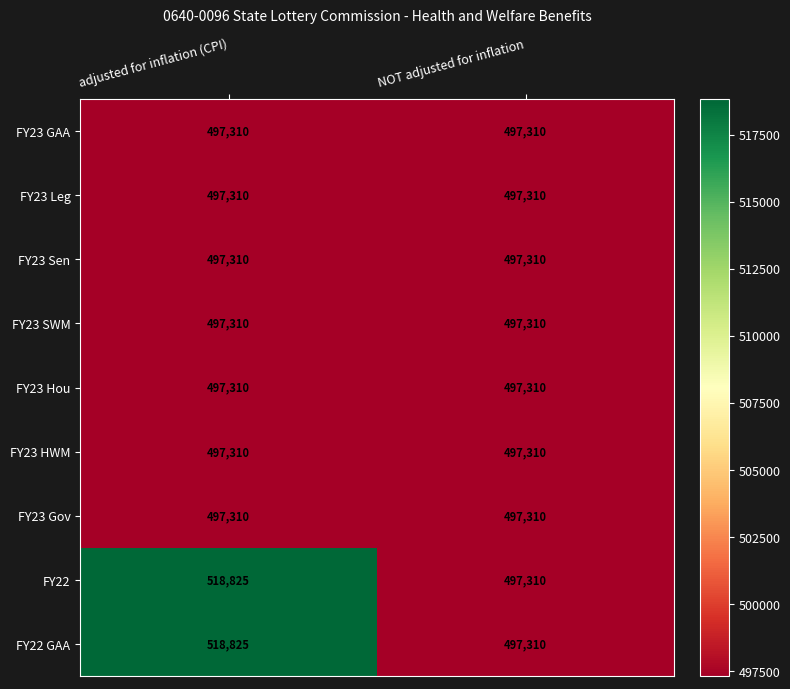

Reading right to left, list all the values displayed in this chart.

FY23 GAA: NOT adjusted for inflation=497310	adjusted for inflation (CPI)=497310
FY23 Leg: NOT adjusted for inflation=497310	adjusted for inflation (CPI)=497310
FY23 Sen: NOT adjusted for inflation=497310	adjusted for inflation (CPI)=497310
FY23 SWM: NOT adjusted for inflation=497310	adjusted for inflation (CPI)=497310
FY23 Hou: NOT adjusted for inflation=497310	adjusted for inflation (CPI)=497310
FY23 HWM: NOT adjusted for inflation=497310	adjusted for inflation (CPI)=497310
FY23 Gov: NOT adjusted for inflation=497310	adjusted for inflation (CPI)=497310
FY22: NOT adjusted for inflation=497310	adjusted for inflation (CPI)=518825
FY22 GAA: NOT adjusted for inflation=497310	adjusted for inflation (CPI)=518825